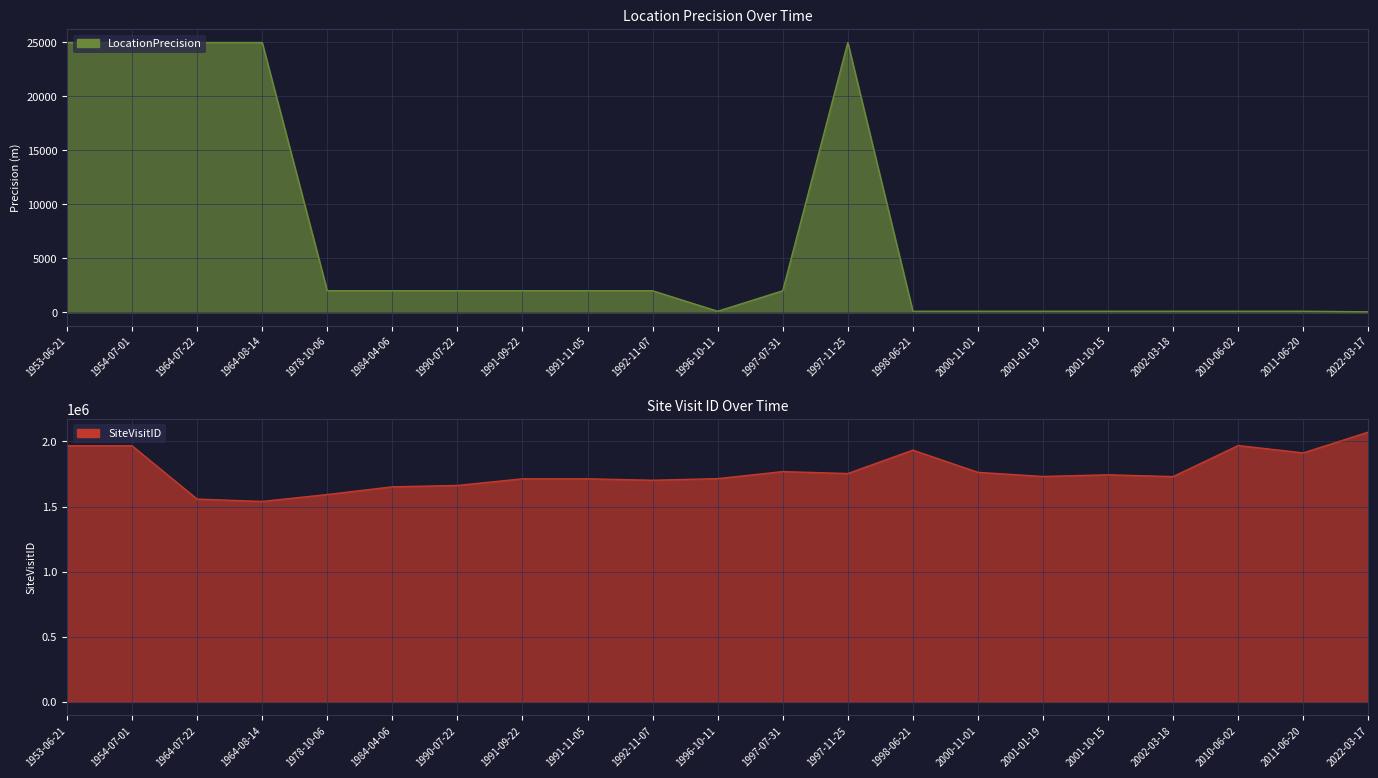

Is the value of SiteVisitID at 1991-09-22 greater than the value of LocationPrecision at 1991-09-22?

Yes